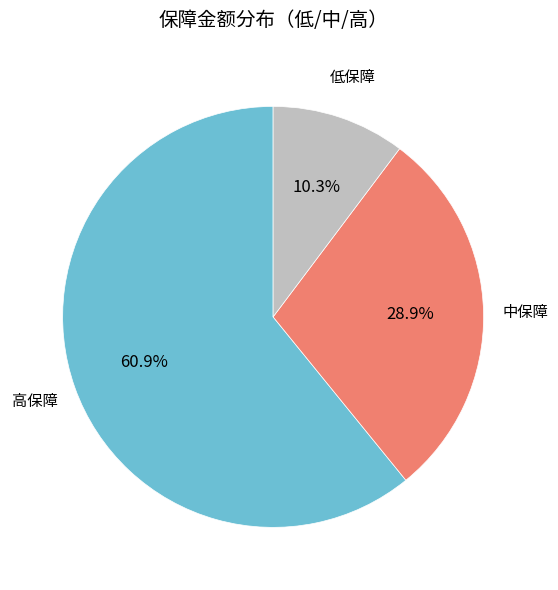

Count the number of slices in the pie.

3